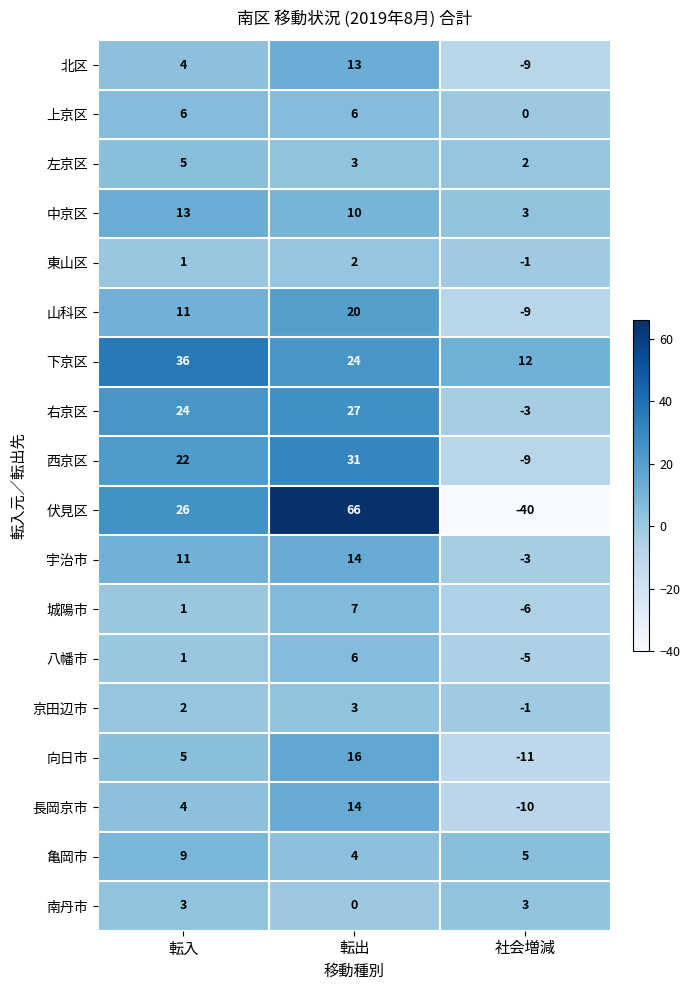

What is the total value across all series at 転入?

184